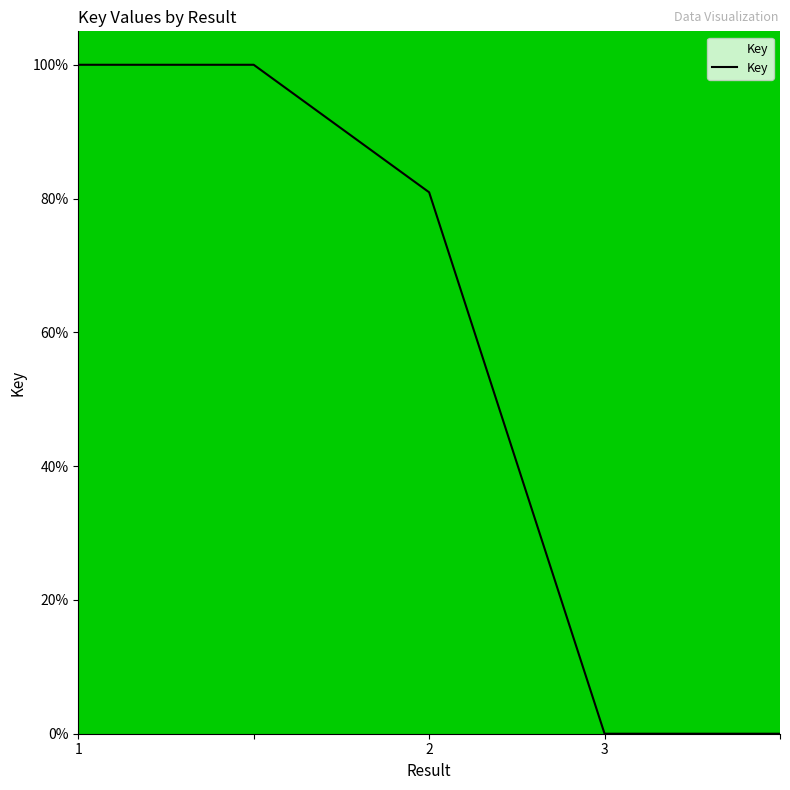

What is the sum of all values?

280.9